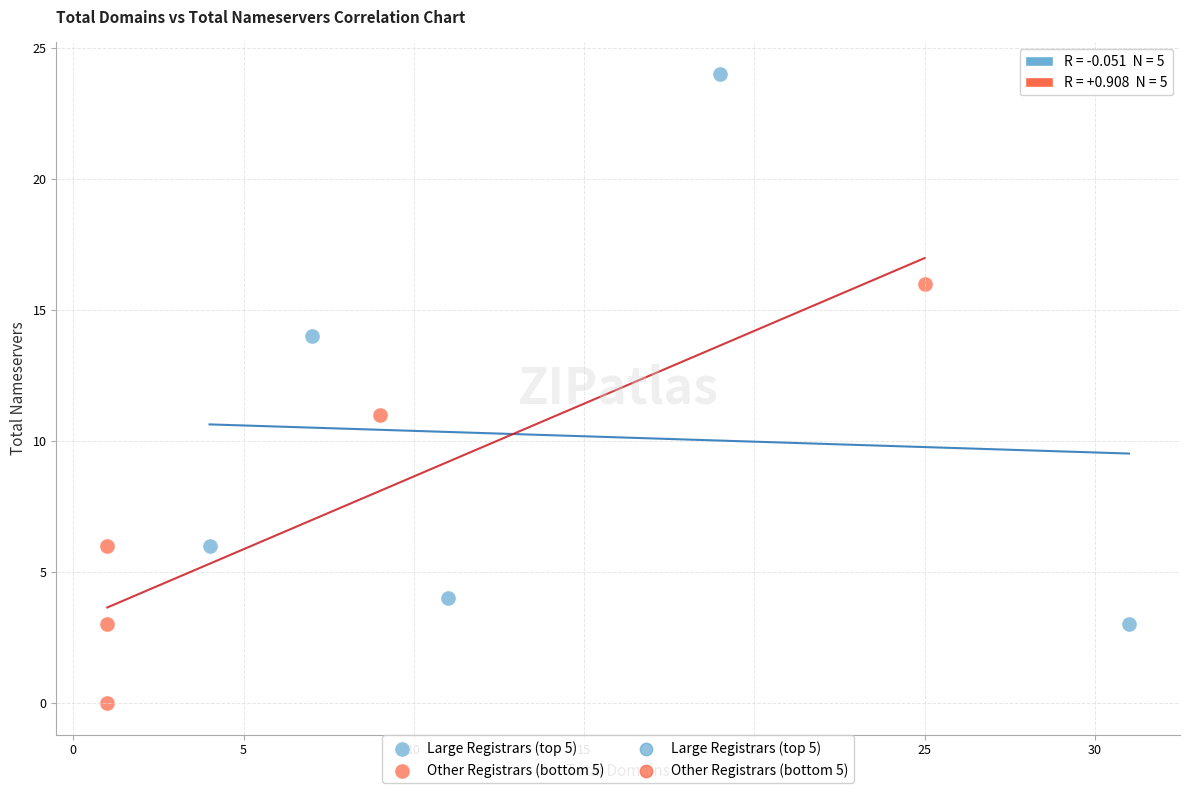

Which series contains the highest Y value?

Large Registrars (top 5)